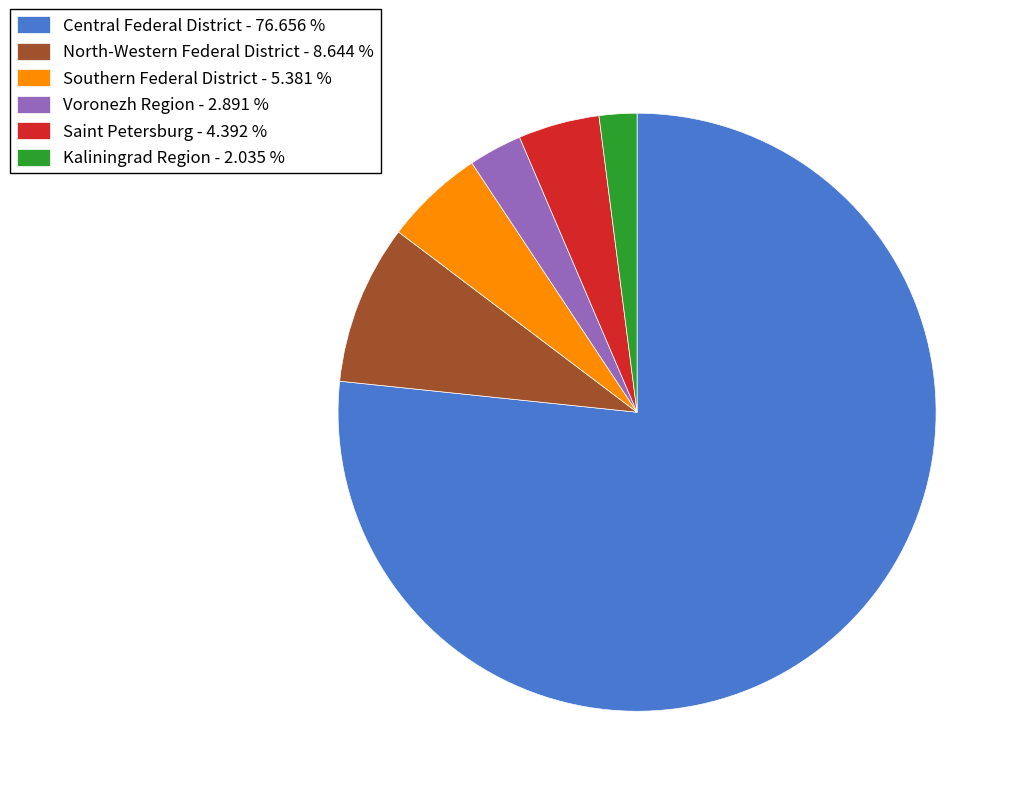

Count the number of slices in the pie.

6